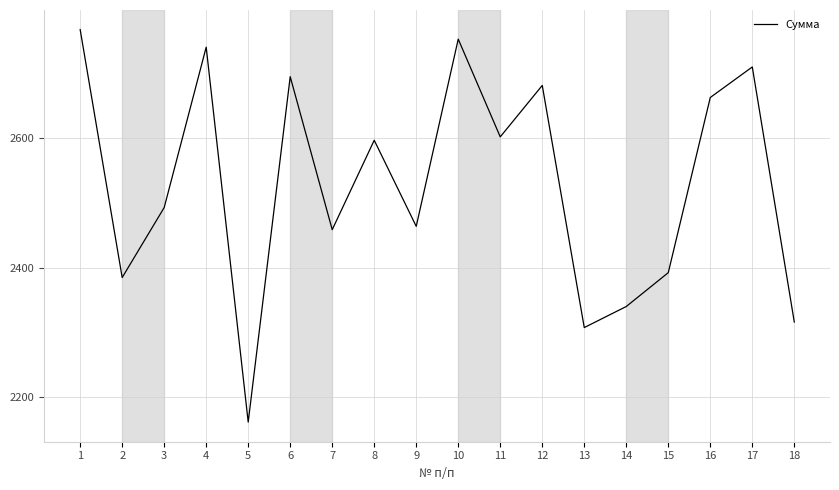

What is the sum of the values at 12 and 2?

5066.6